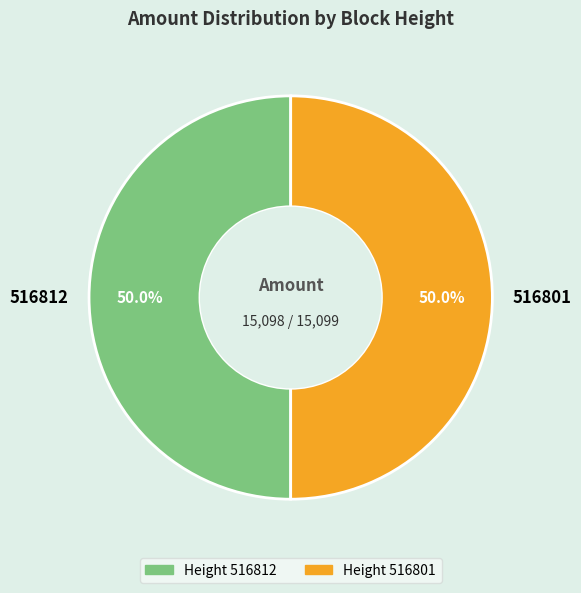

Approximately how many times larger is the value at 516801 compared to 516812?

1.0